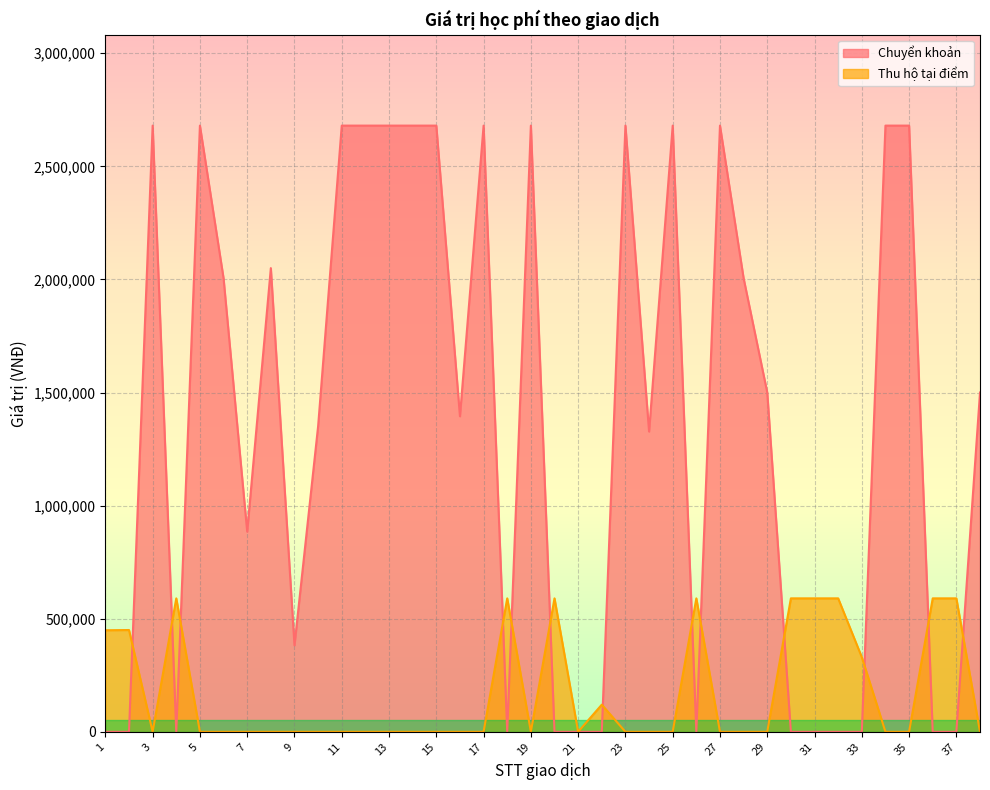

How many lines are shown in the chart?

2